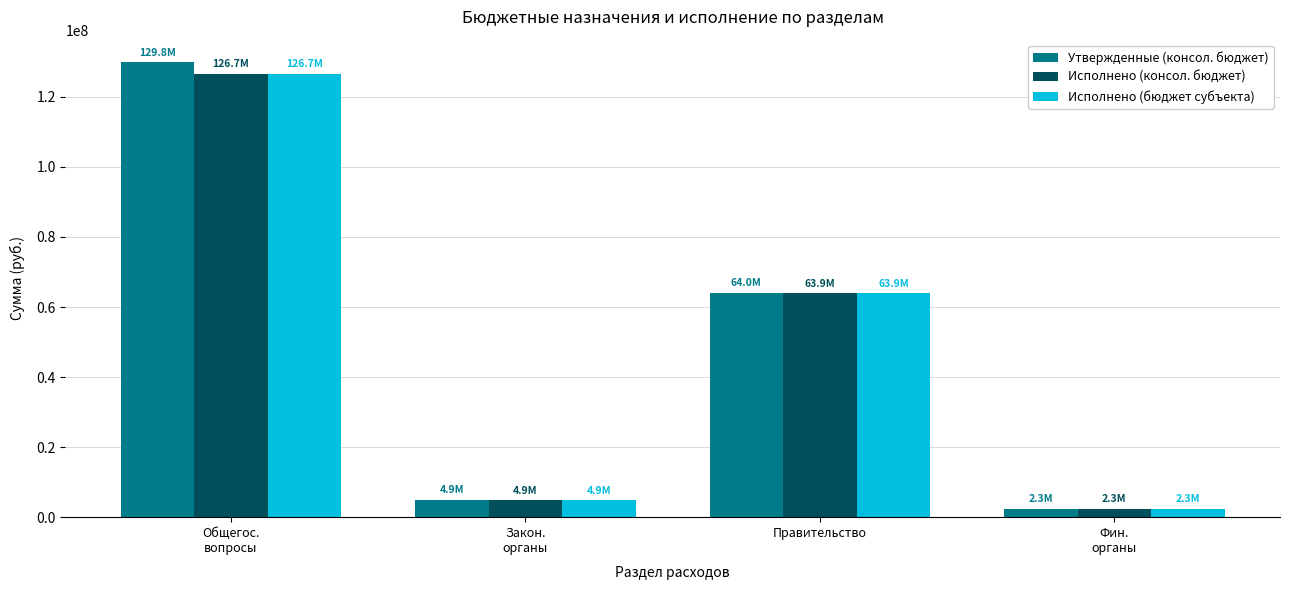

Which series has the largest range (max minus min)?

Утвержденные (консол. бюджет)